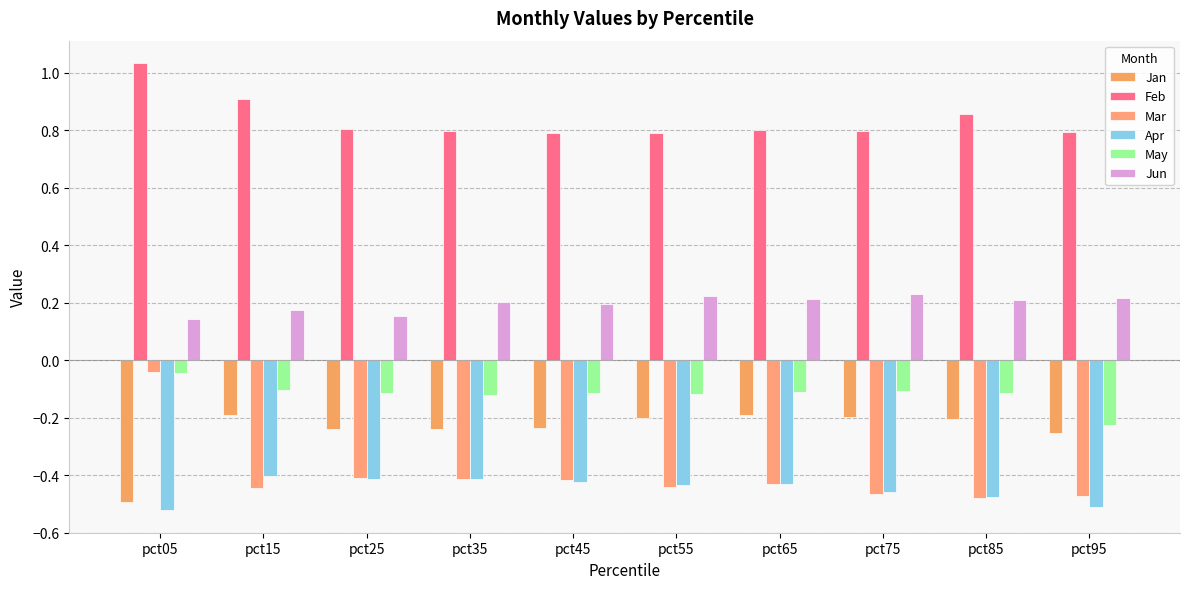

What is the difference between the maximum and minimum values in the Mar series?

0.4